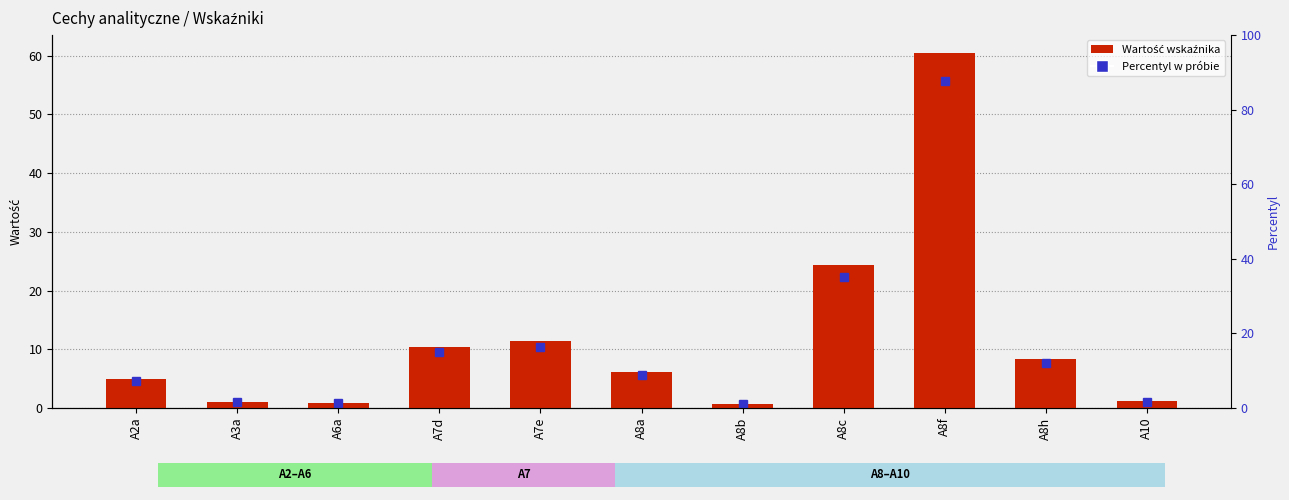

Rank the categories by value from lowest to highest.

A8b, A6a, A3a, A10, A2a, A8a, A8h, A7d, A7e, A8c, A8f